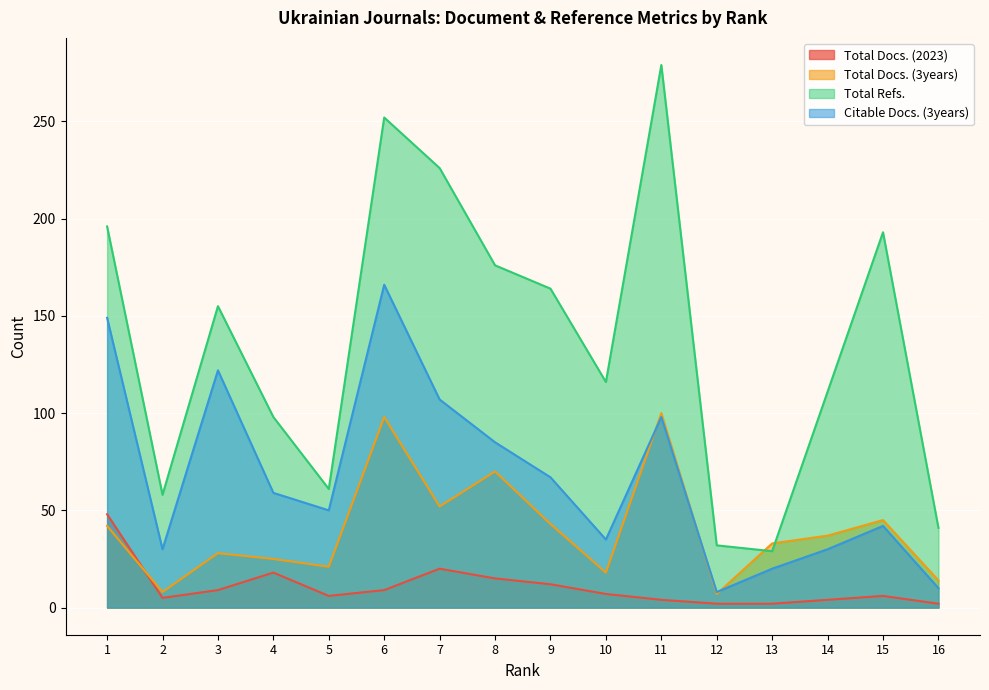

Which series has the widest spread of values?

Total Refs.